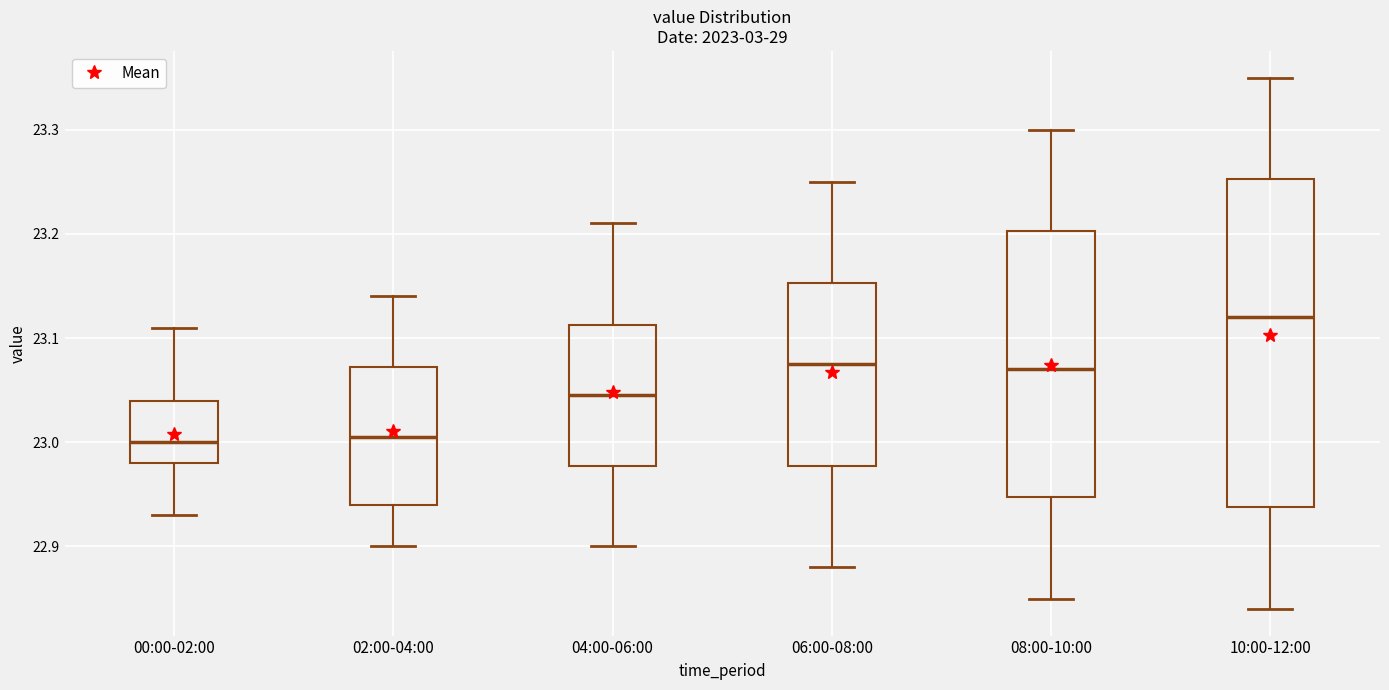

Where is the lower edge of the box for 06:00-08:00 on the y-axis? The values are not printed on the chart, so give them approximately, as read against the axis.

22.98